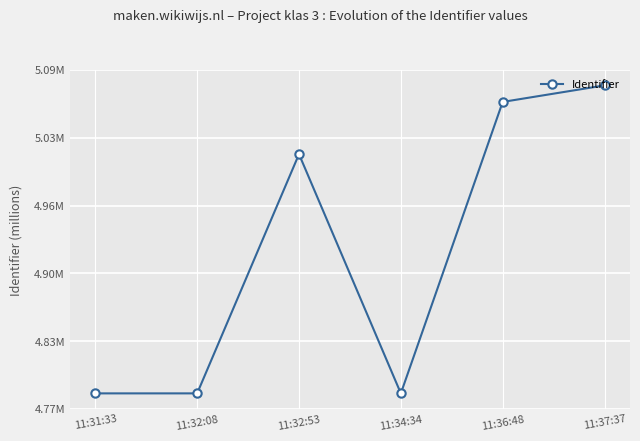

Reading right to left, extract all data points from this chart.

11:37:37=5.1	11:36:48=5.1	11:34:34=4.8	11:32:53=5.0	11:32:08=4.8	11:31:33=4.8